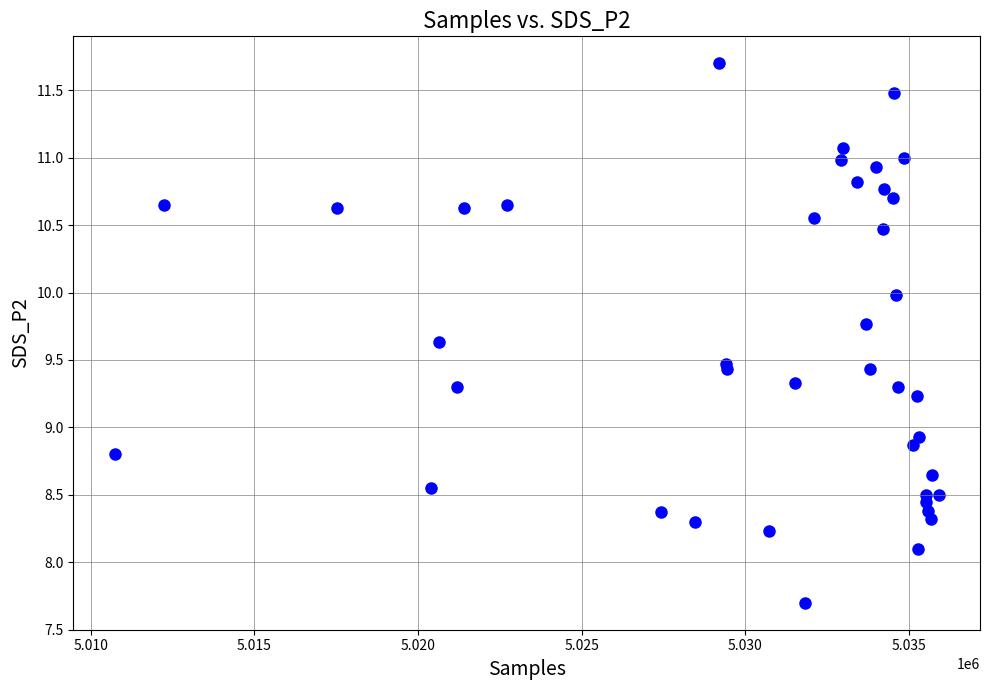

What Y value in the scatter plot is closest to 9?

8.9